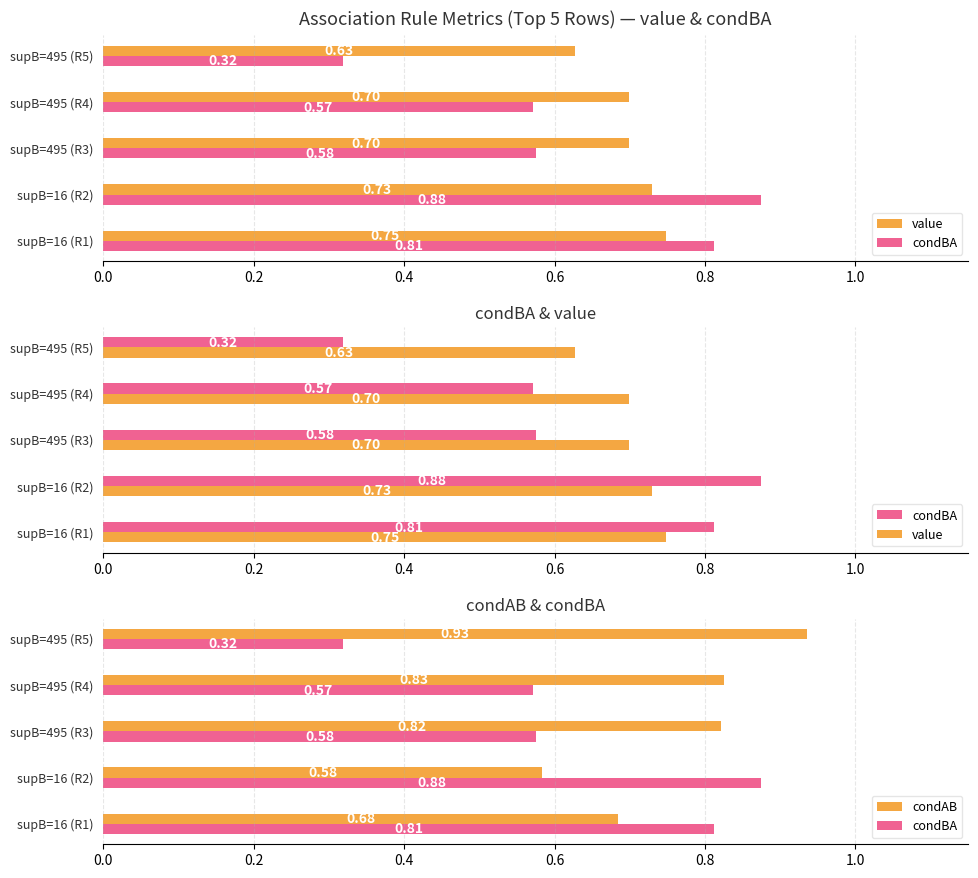

The condAB series shows 0.5 at supB=495 (R3). True or false?

False